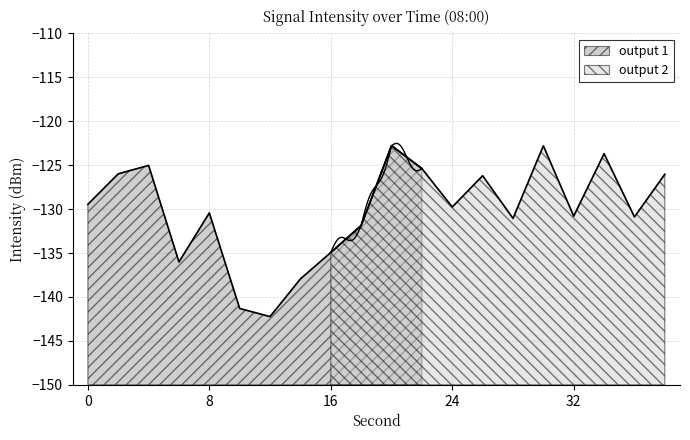

How many values exceed -129?

8